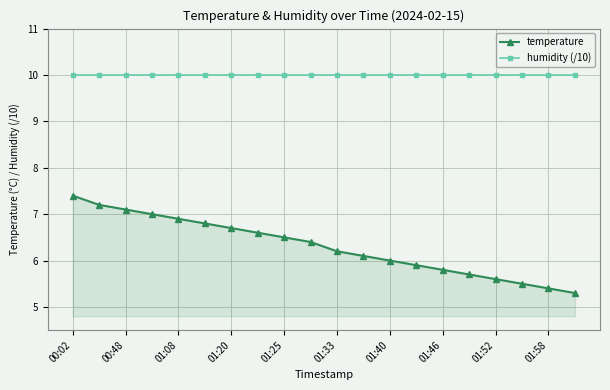

How many lines are shown in the chart?

2